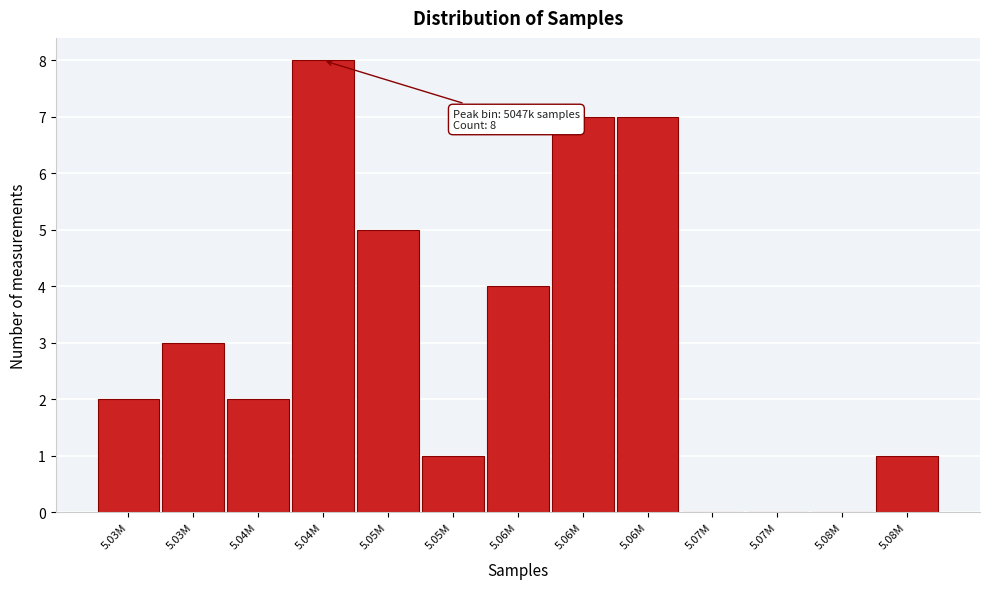

Count the number of categories in the chart.

13